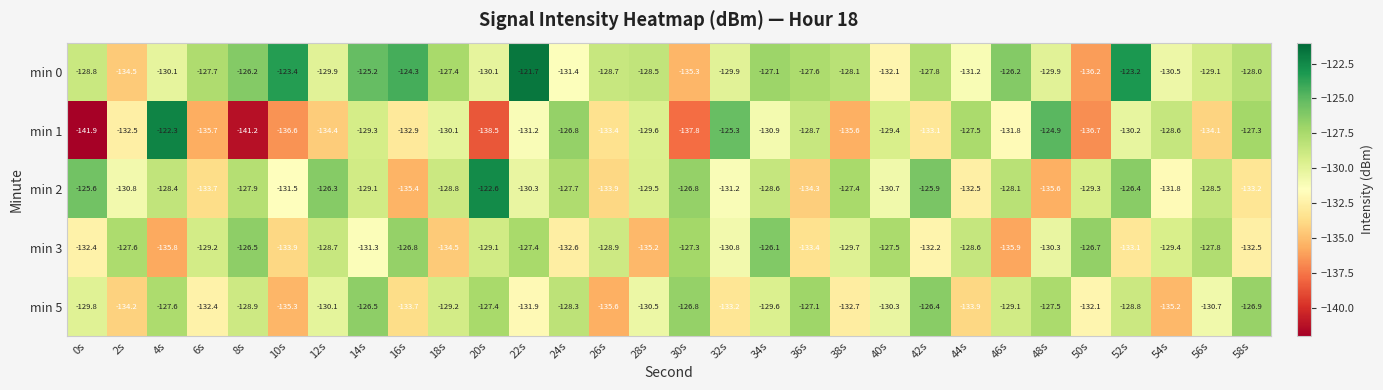

What is the sum of the min 2 values at 10s and 52s?

-257.9